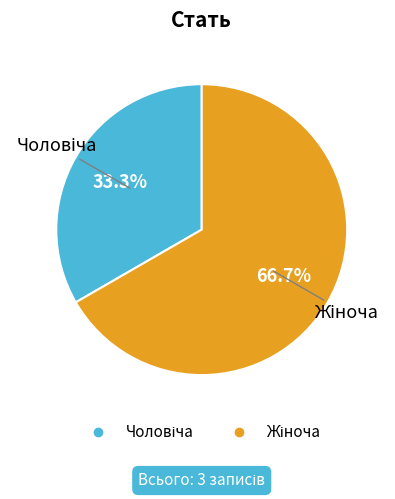

To the nearest percent, what is the difference between the largest and smallest slice percentages?

33%